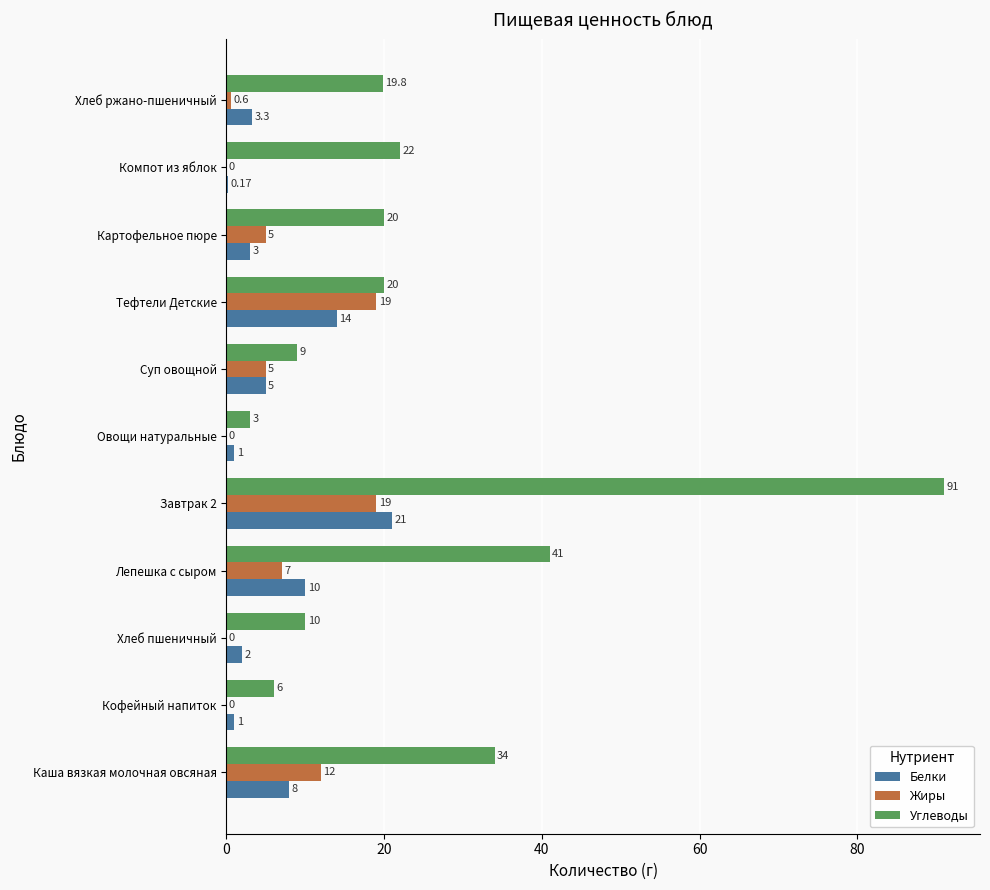

Is the value of Углеводы at Тефтели Детские greater than the value of Белки at Картофельное пюре?

Yes